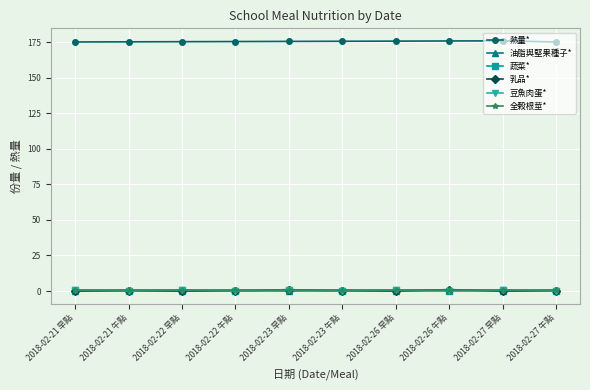

Which category has the lowest value in the 豆魚肉蛋* series?

2018-02-21 午點